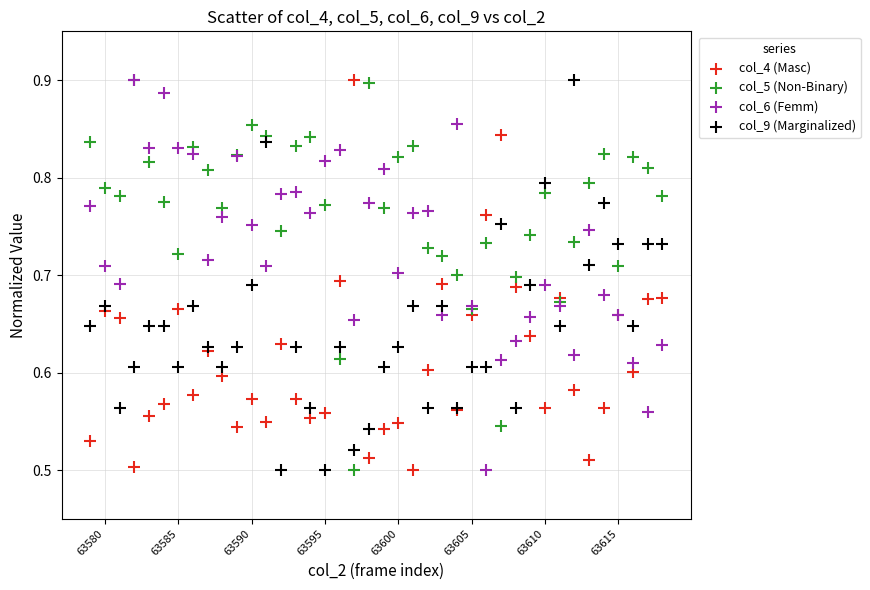

What are all the series names shown in the legend?

col_4 (Masc), col_5 (Non-Binary), col_6 (Femm), col_9 (Marginalized)